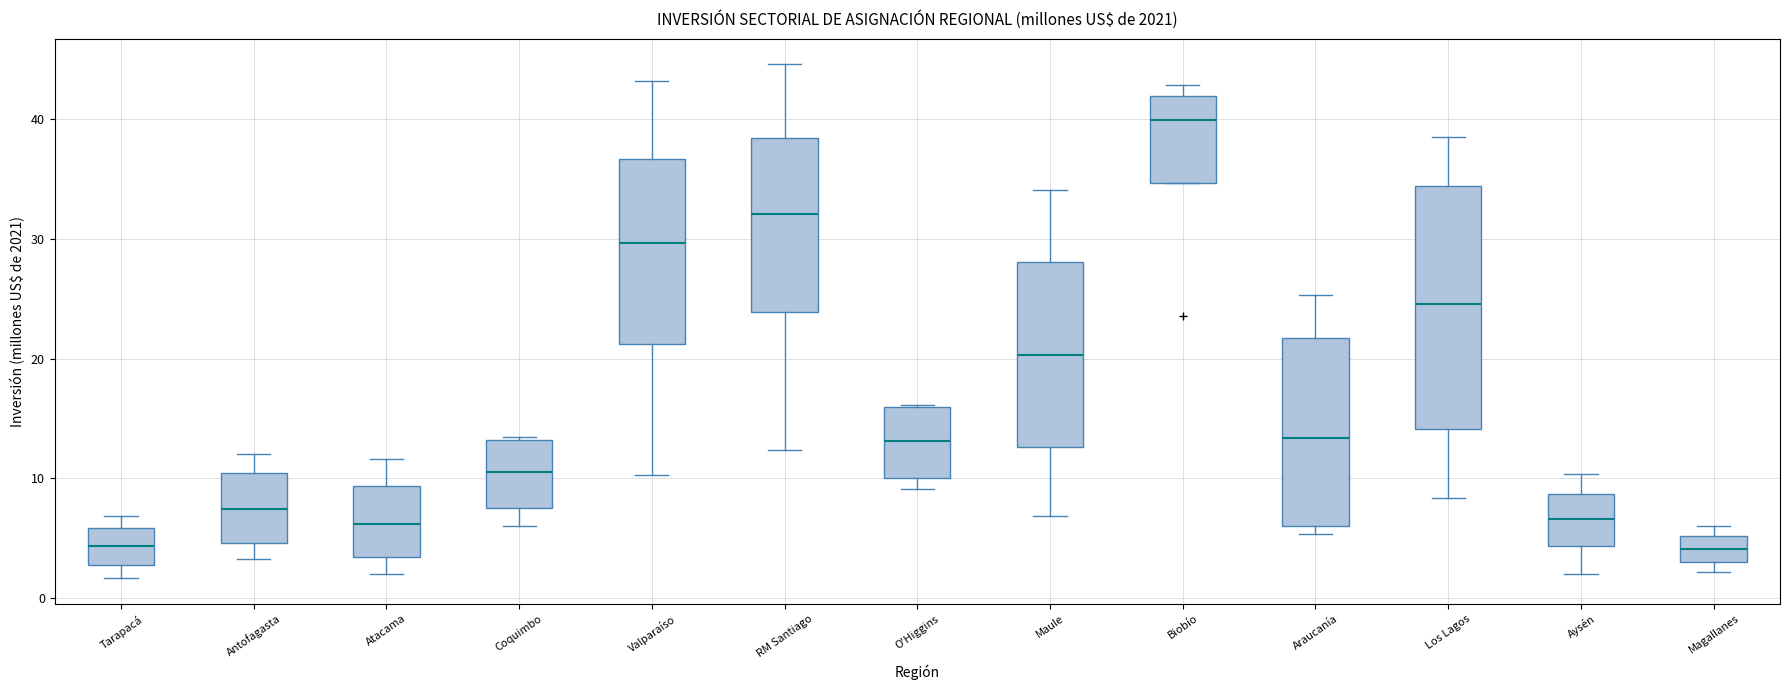

Where does the median line of the box for Biobío sit on the y-axis? The values are not printed on the chart, so give them approximately, as read against the axis.

40